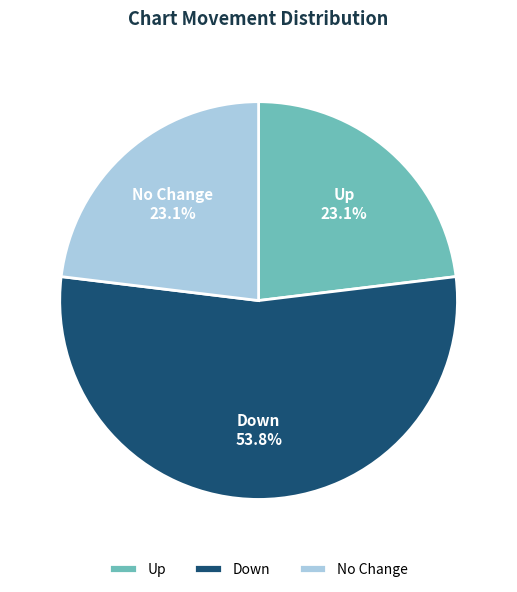

Count the number of slices in the pie.

3